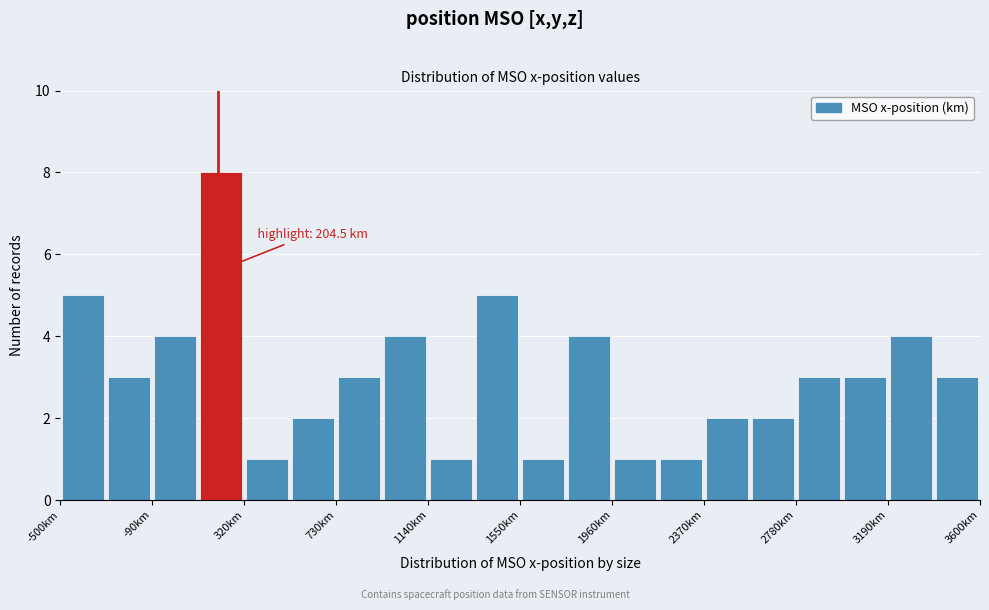

Which range on the x-axis has the tallest bar?

115 to 320